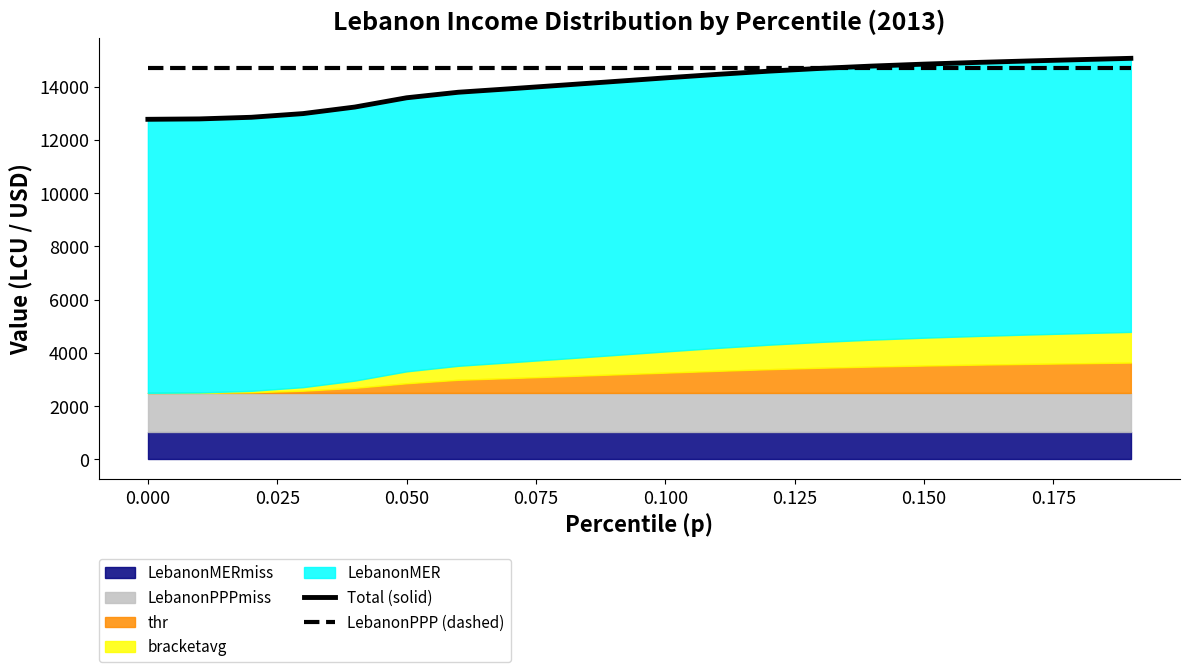

Between 0.175 and 15, which series saw the biggest shift?

Total (solid)